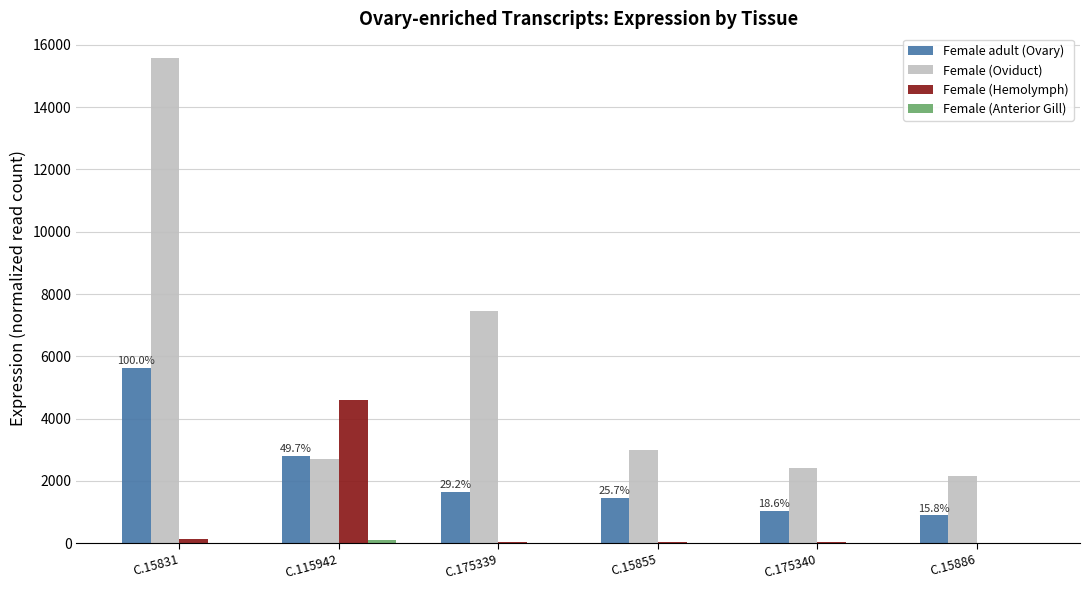

Between C.175339 and C.15886, which series saw the biggest shift?

Female (Oviduct)